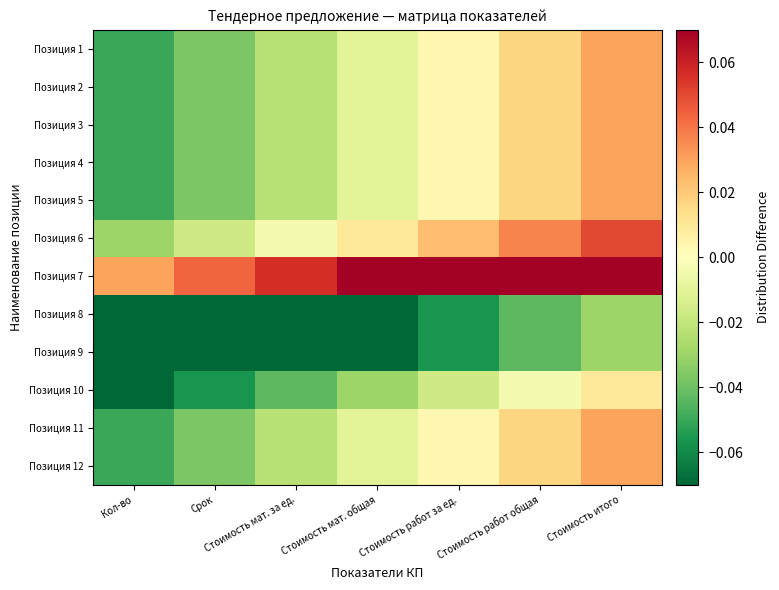

How many categories are shown in the chart?

7